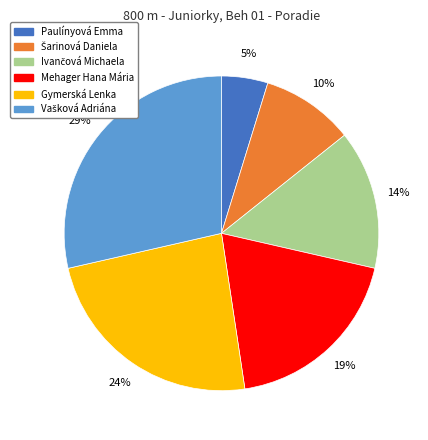

Does Gymerská Lenka represent more than half of the total?

No